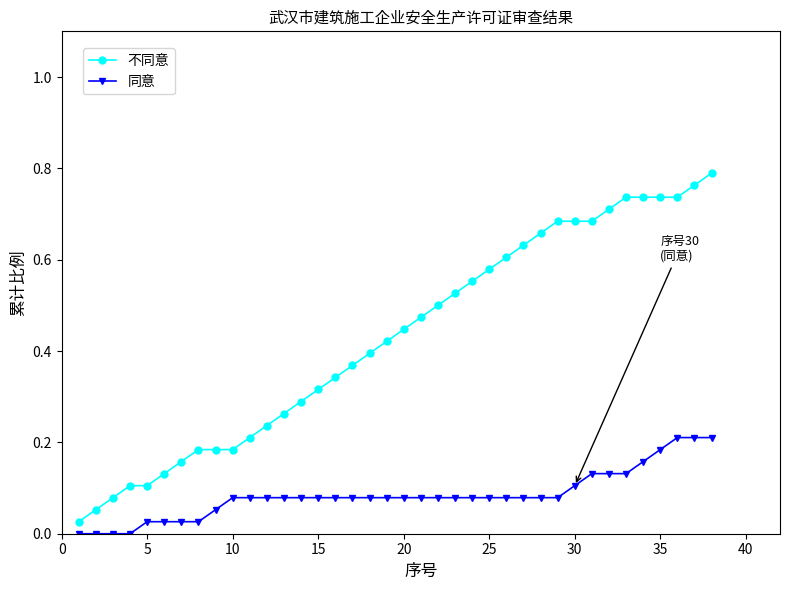

Which series has the widest spread of values?

不同意